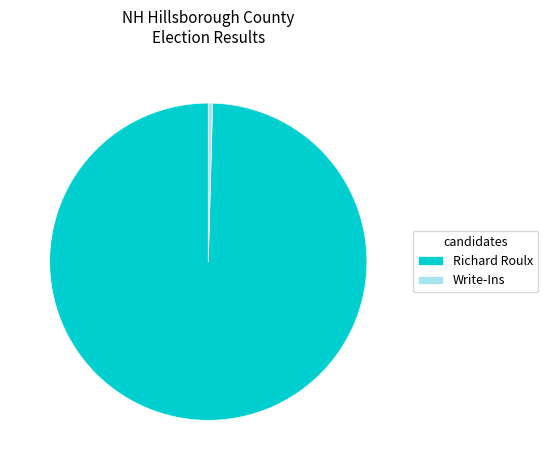

Is the sum of Richard Roulx and Write-Ins greater than half?

Yes